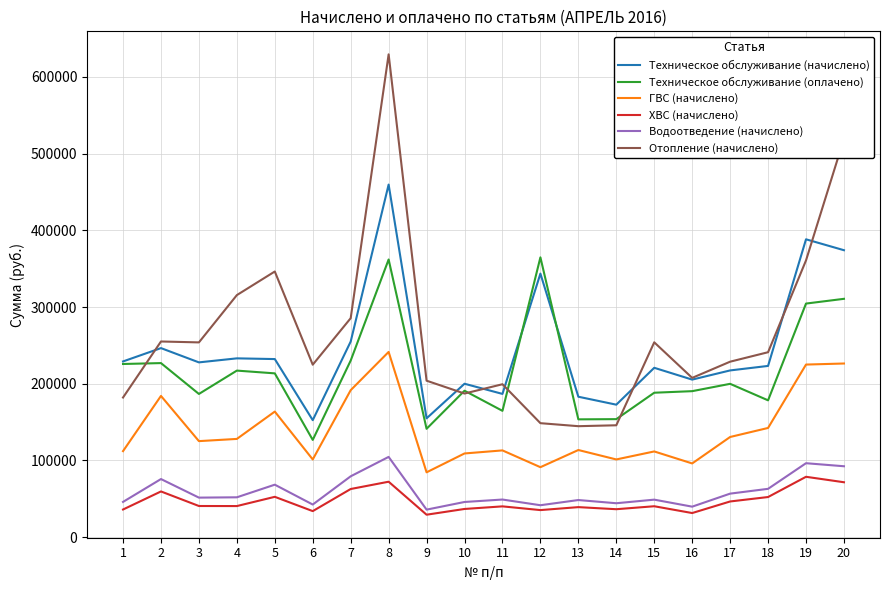

What are all the series names shown in the legend?

Техническое обслуживание (начислено), Техническое обслуживание (оплачено), ГВС (начислено), ХВС (начислено), Водоотведение (начислено), Отопление (начислено)